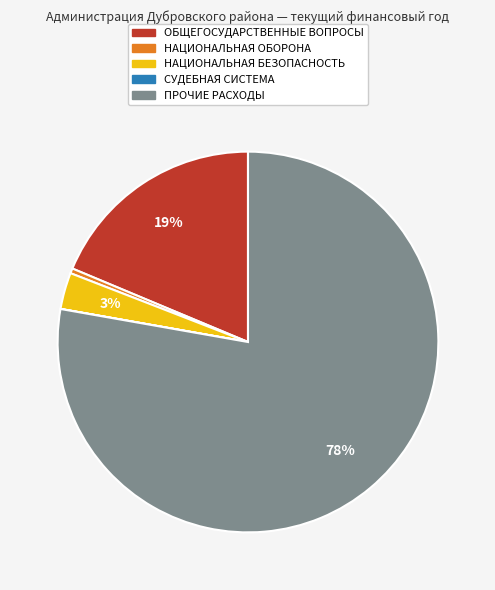

To the nearest percent, what is the average slice percentage?

20%